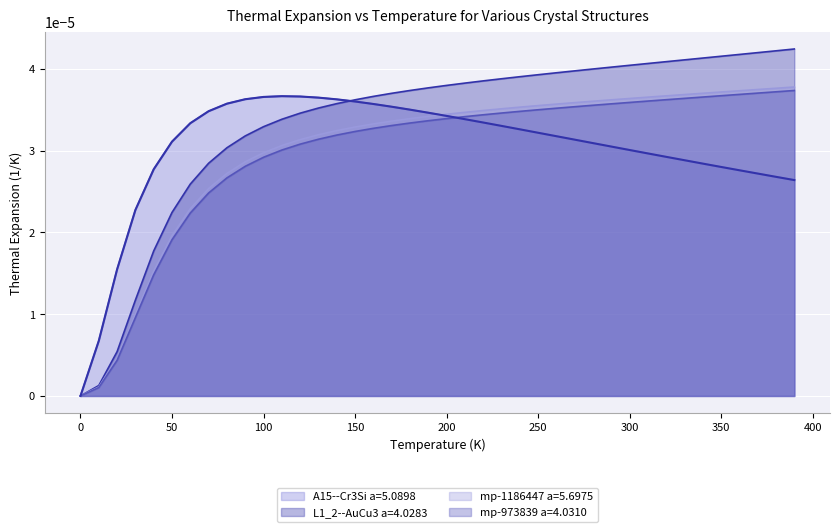

Which series has the largest range (max minus min)?

L1_2--AuCu3 a=4.0283